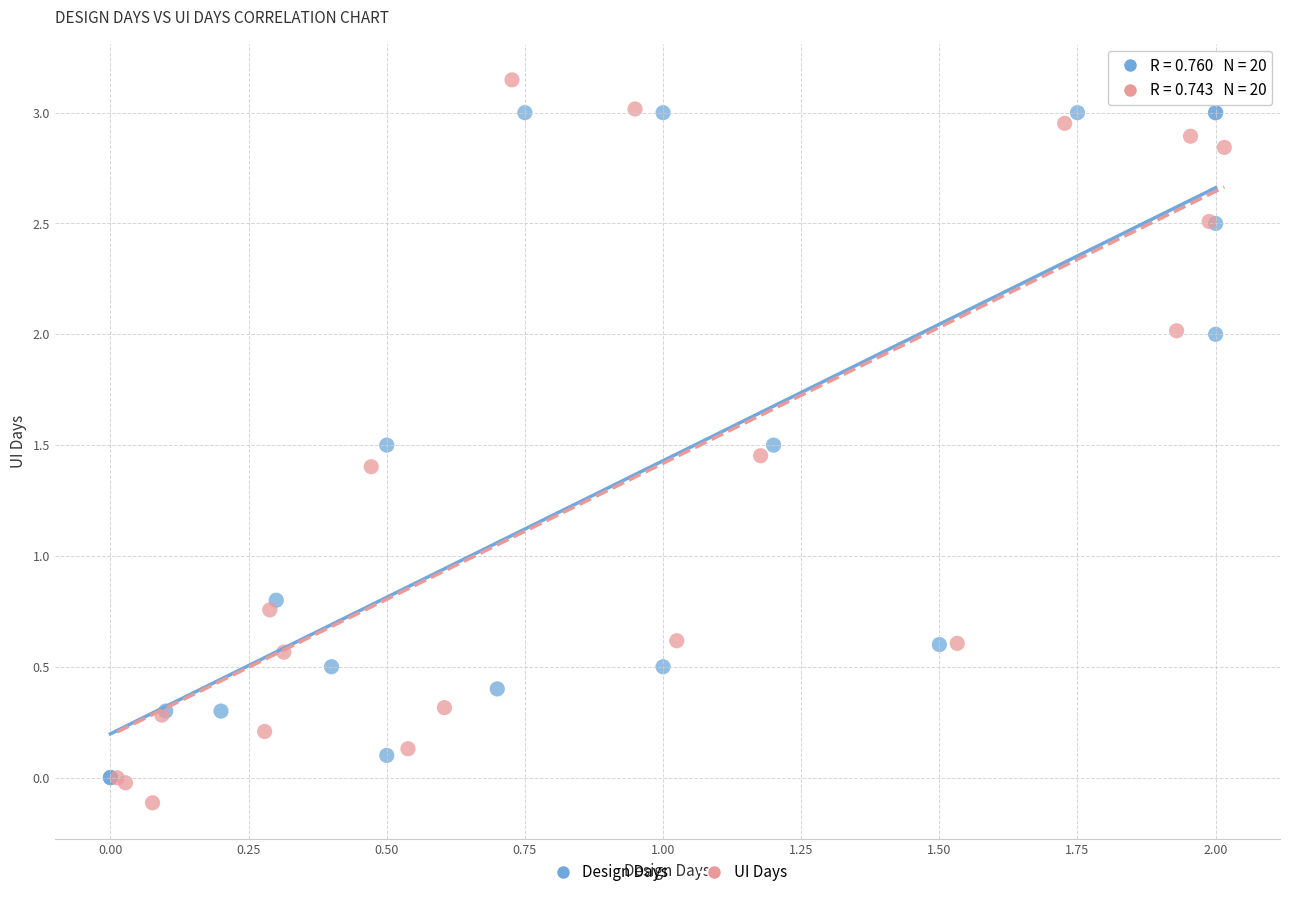

Which series has the largest Y range (max minus min)?

UI Days